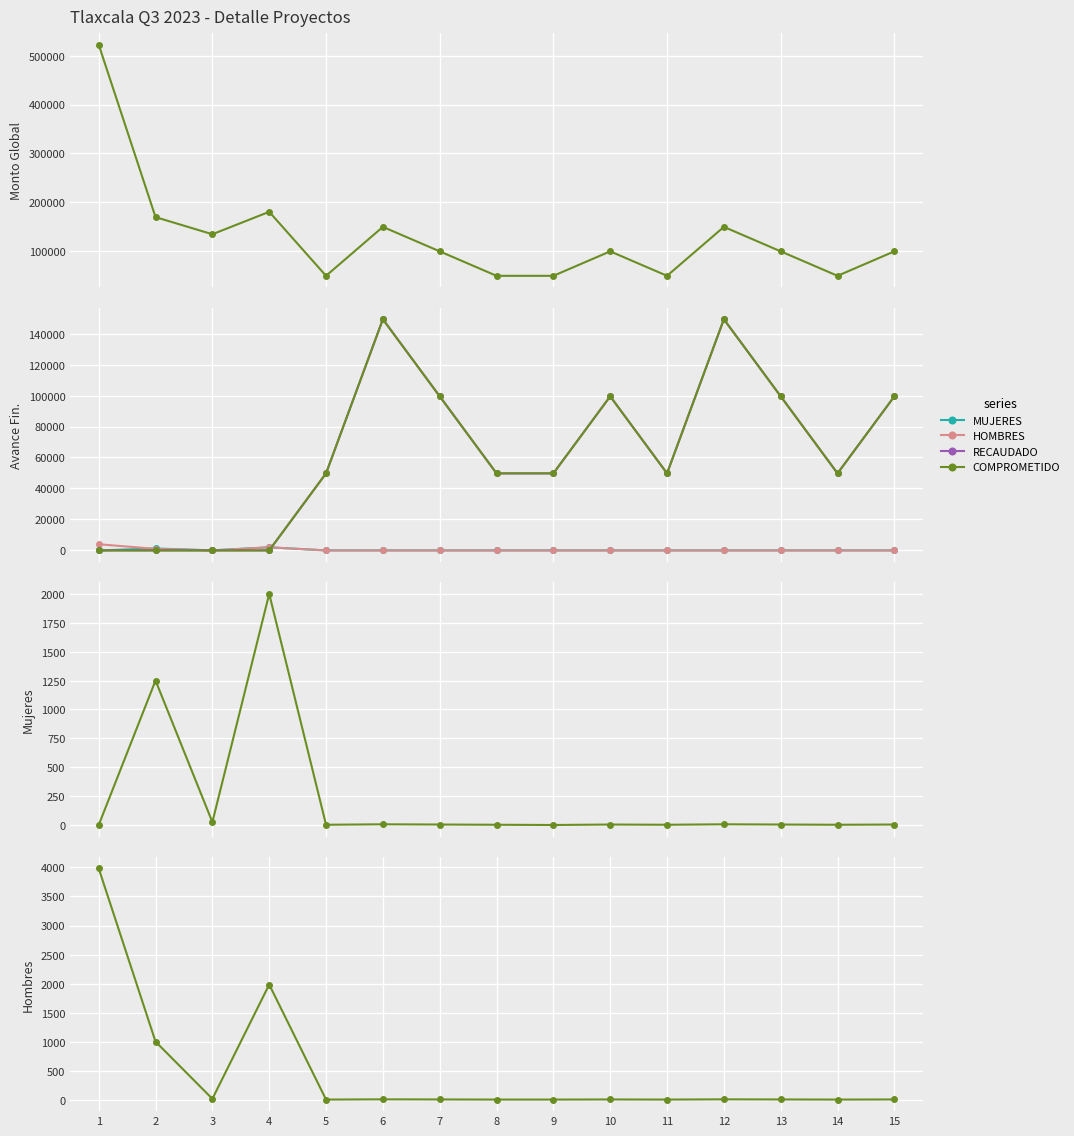

List the labels in order of RECAUDADO value, smallest first.

1, 2, 3, 4, 5, 8, 9, 11, 14, 7, 10, 13, 15, 6, 12